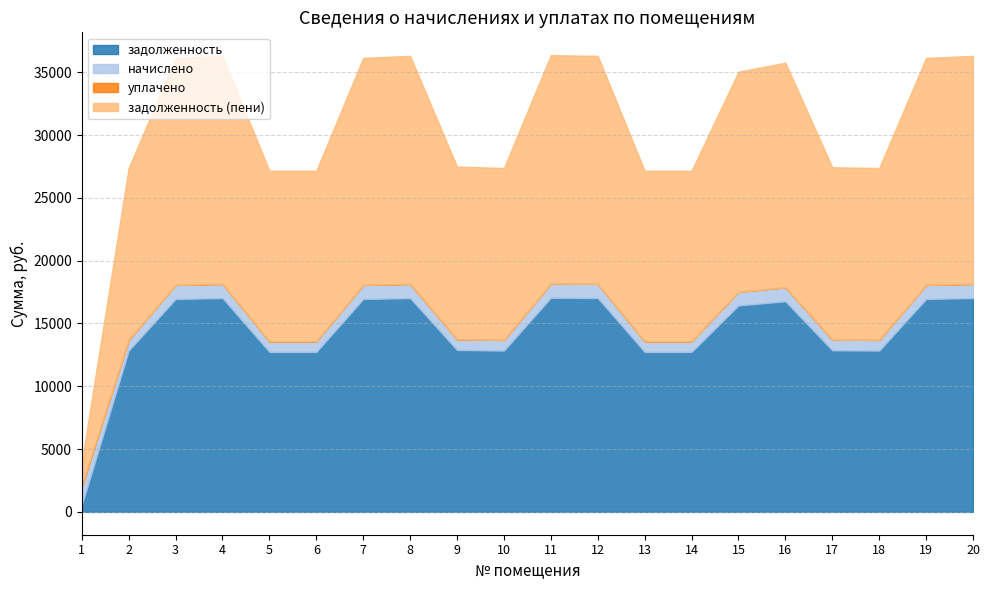

Between 2 and 17, which series saw the biggest shift?

задолженность (пени)